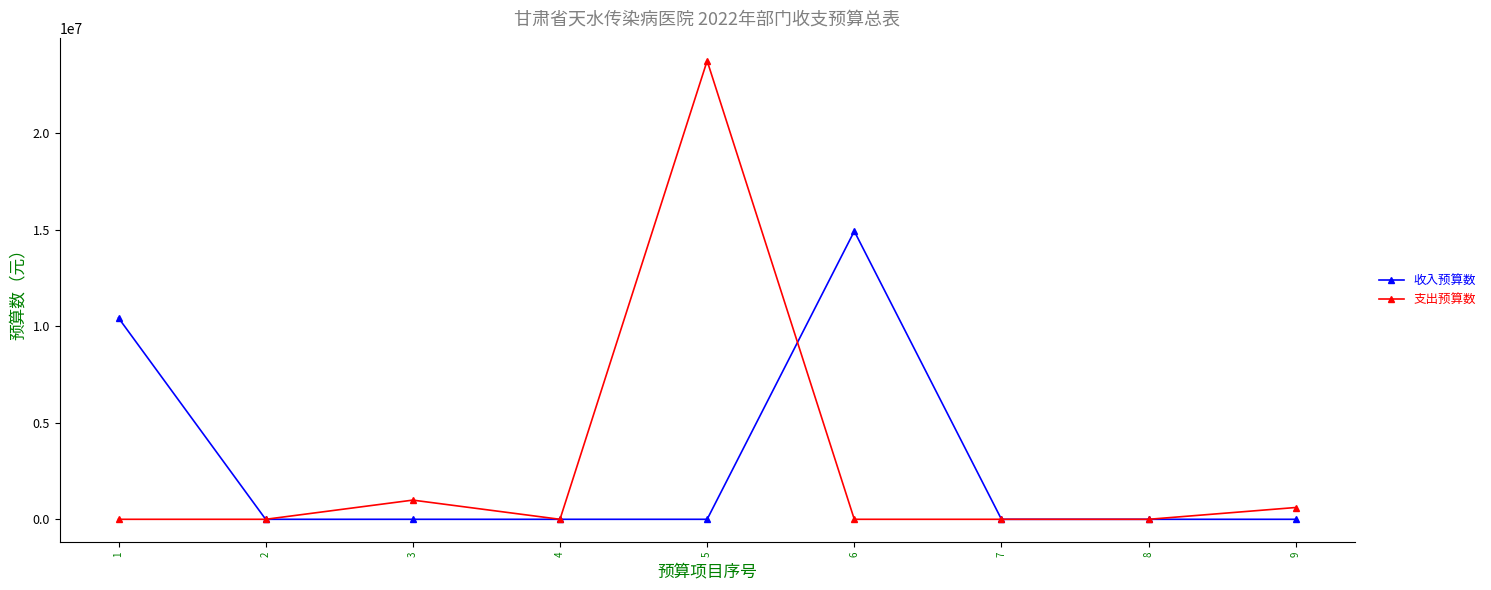

List the series in order of their peak value, highest first.

支出预算数, 收入预算数